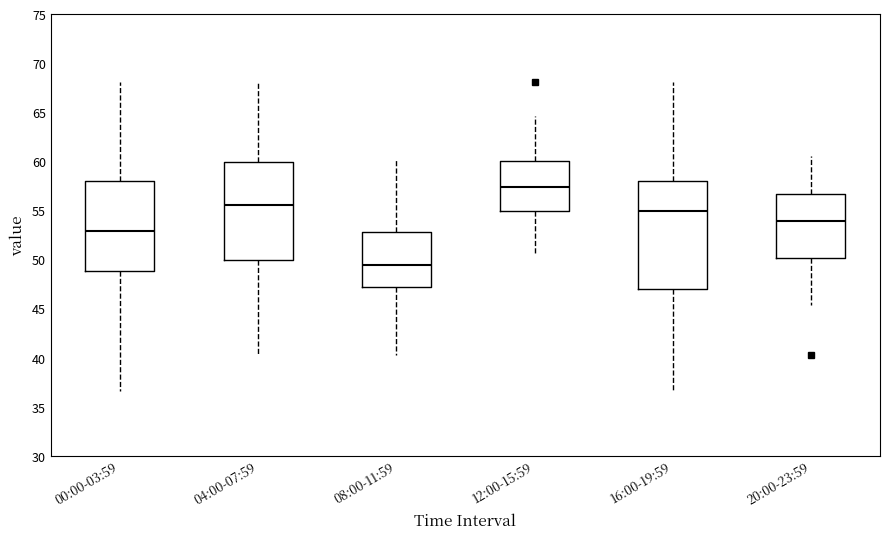

Which box has the lowest median line?

08:00-11:59